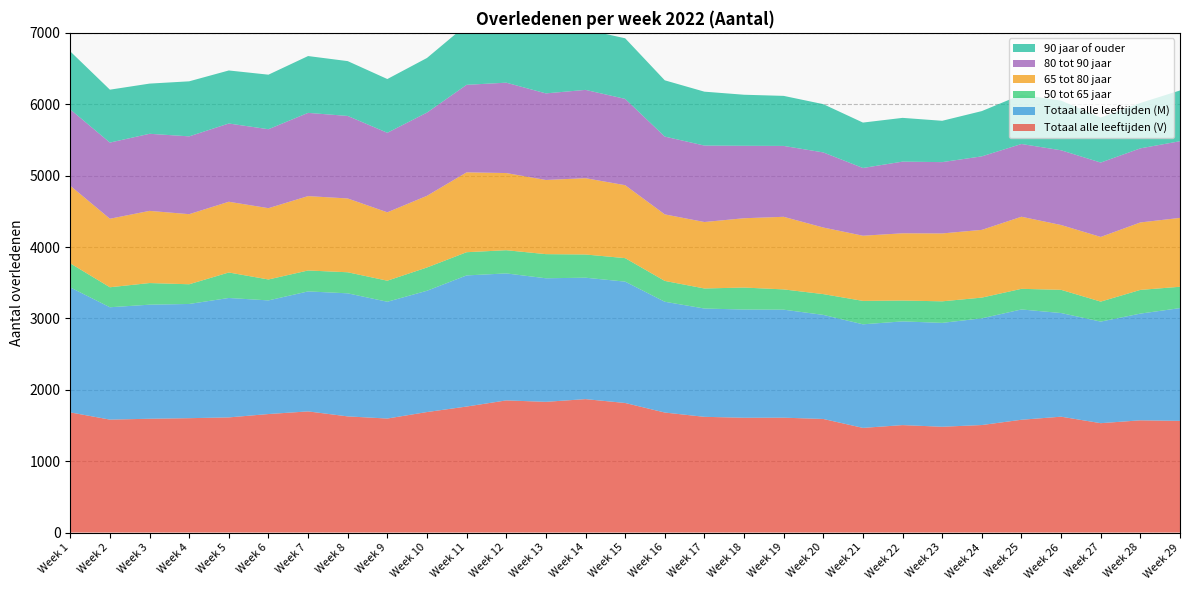

Reading left to right, what are all the values shown in this chart?

Totaal alle leeftijden (V): Week 1=1683	Week 2=1582	Week 3=1594	Week 4=1602	Week 5=1613	Week 6=1660	Week 7=1697	Week 8=1627	Week 9=1597	Week 10=1688	Week 11=1765	Week 12=1851	Week 13=1831	Week 14=1869	Week 15=1815	Week 16=1681	Week 17=1621	Week 18=1608	Week 19=1609	Week 20=1591	Week 21=1466	Week 22=1505	Week 23=1482	Week 24=1506	Week 25=1580	Week 26=1623	Week 27=1532	Week 28=1572	Week 29=1564
Totaal alle leeftijden (M): Week 1=1751	Week 2=1574	Week 3=1598	Week 4=1600	Week 5=1673	Week 6=1592	Week 7=1681	Week 8=1724	Week 9=1636	Week 10=1699	Week 11=1837	Week 12=1779	Week 13=1731	Week 14=1701	Week 15=1700	Week 16=1552	Week 17=1517	Week 18=1516	Week 19=1513	Week 20=1458	Week 21=1451	Week 22=1453	Week 23=1455	Week 24=1495	Week 25=1545	Week 26=1452	Week 27=1423	Week 28=1495	Week 29=1580
50 tot 65 jaar: Week 1=337	Week 2=280	Week 3=303	Week 4=276	Week 5=357	Week 6=293	Week 7=293	Week 8=295	Week 9=295	Week 10=326	Week 11=325	Week 12=325	Week 13=338	Week 14=325	Week 15=329	Week 16=292	Week 17=281	Week 18=308	Week 19=284	Week 20=291	Week 21=328	Week 22=292	Week 23=302	Week 24=290	Week 25=289	Week 26=325	Week 27=280	Week 28=332	Week 29=299
65 tot 80 jaar: Week 1=1087	Week 2=960	Week 3=1011	Week 4=982	Week 5=991	Week 6=999	Week 7=1042	Week 8=1034	Week 9=958	Week 10=1004	Week 11=1119	Week 12=1081	Week 13=1039	Week 14=1069	Week 15=1022	Week 16=932	Week 17=931	Week 18=971	Week 19=1017	Week 20=933	Week 21=913	Week 22=942	Week 23=951	Week 24=949	Week 25=1010	Week 26=908	Week 27=906	Week 28=945	Week 29=965
80 tot 90 jaar: Week 1=1069	Week 2=1067	Week 3=1080	Week 4=1090	Week 5=1096	Week 6=1106	Week 7=1166	Week 8=1156	Week 9=1114	Week 10=1166	Week 11=1226	Week 12=1266	Week 13=1213	Week 14=1237	Week 15=1209	Week 16=1090	Week 17=1071	Week 18=1015	Week 19=993	Week 20=1052	Week 21=949	Week 22=1004	Week 23=999	Week 24=1030	Week 25=1019	Week 26=1047	Week 27=1042	Week 28=1038	Week 29=1074
90 jaar of ouder: Week 1=813	Week 2=741	Week 3=703	Week 4=771	Week 5=743	Week 6=764	Week 7=796	Week 8=768	Week 9=753	Week 10=765	Week 11=841	Week 12=845	Week 13=860	Week 14=845	Week 15=849	Week 16=788	Week 17=755	Week 18=715	Week 19=701	Week 20=676	Week 21=636	Week 22=613	Week 23=579	Week 24=634	Week 25=691	Week 26=696	Week 27=630	Week 28=636	Week 29=711